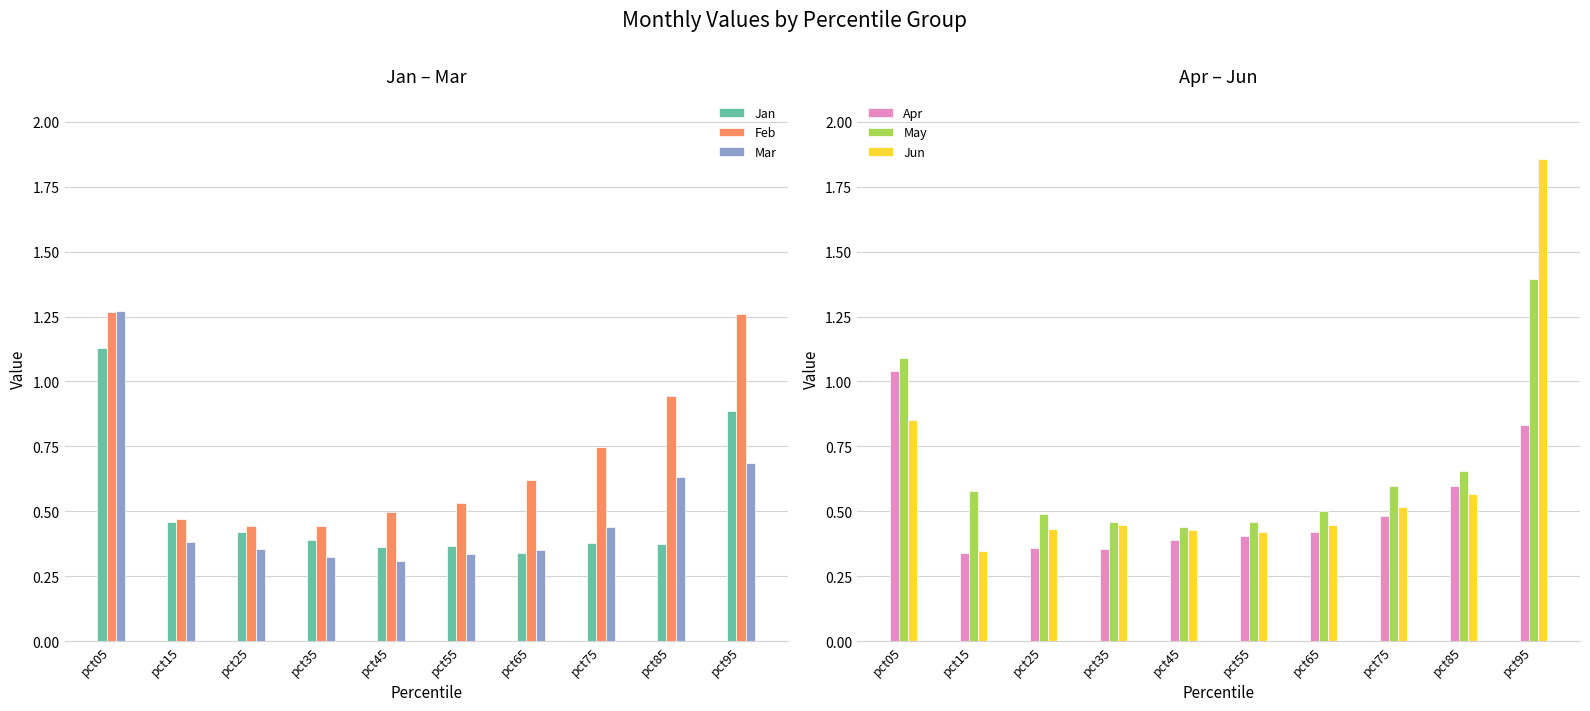

How many categories are shown in the chart?

10